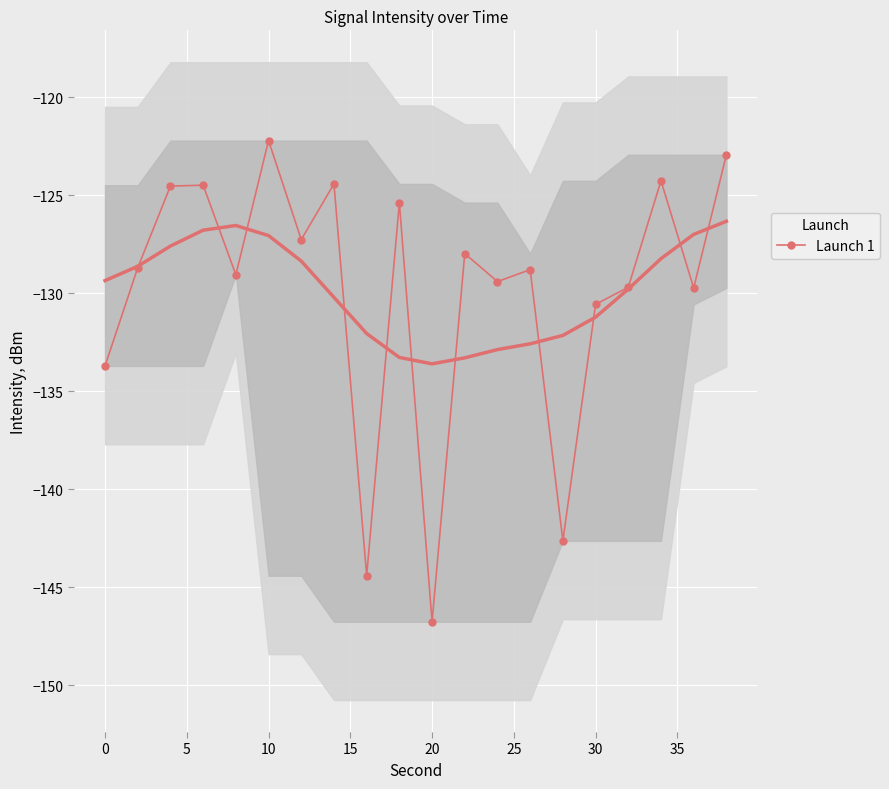

The value of Launch 1 at 30 is -84.2. True or false?

False